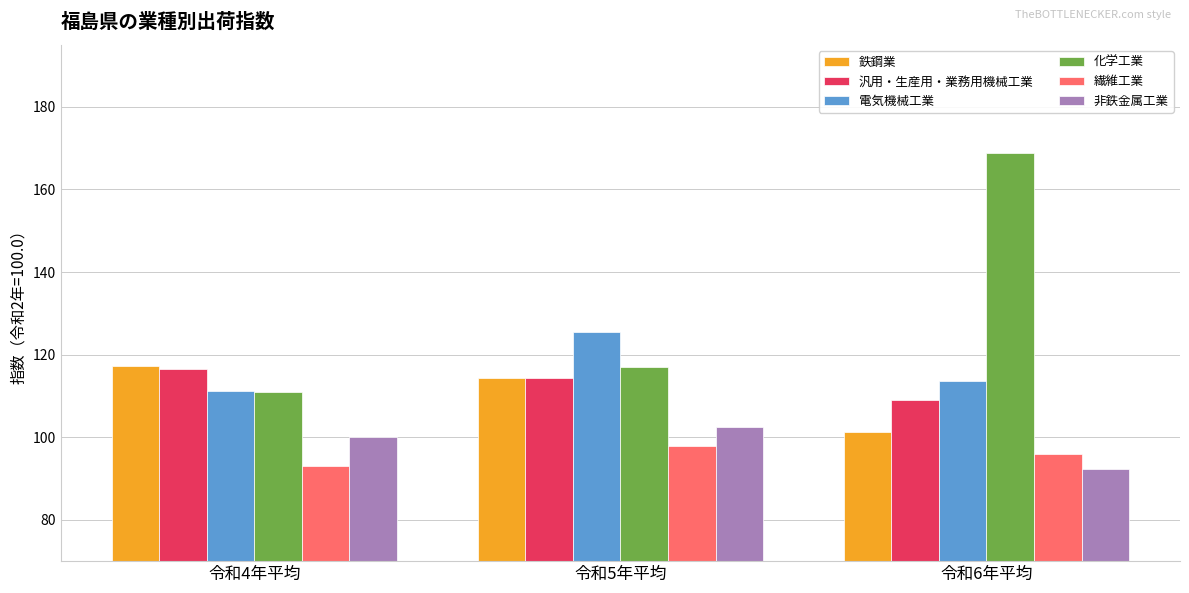

What is the approximate value of 非鉄金属工業 at 令和6年平均?

92.4